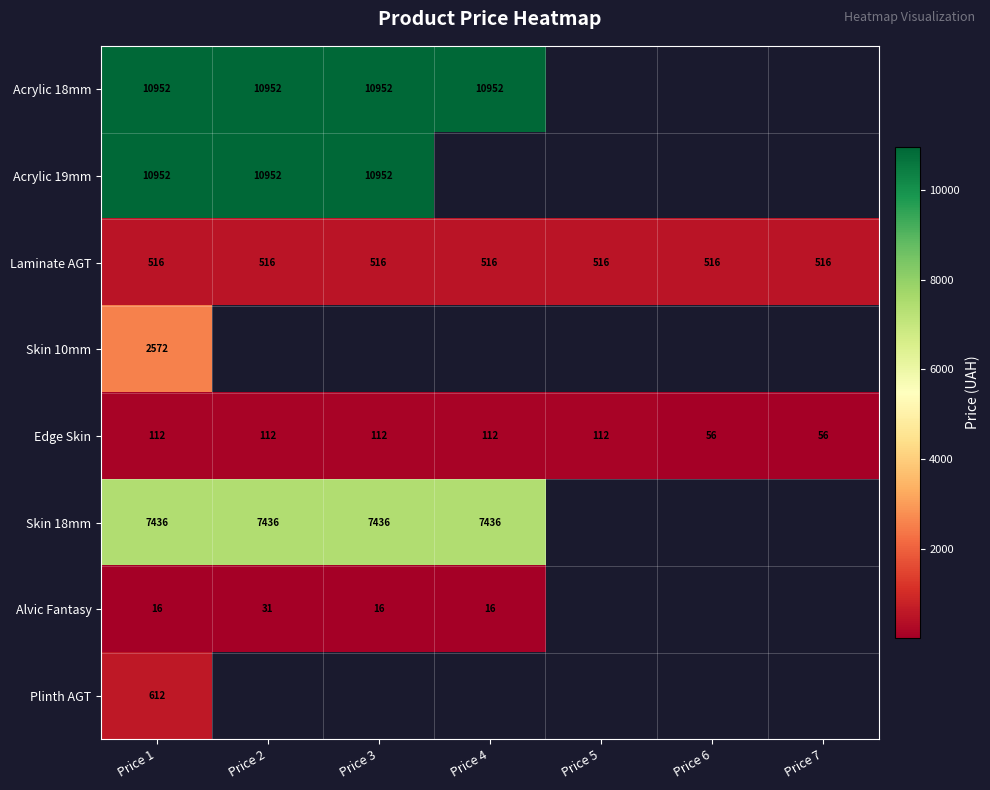

How many categories are shown in the chart?

7